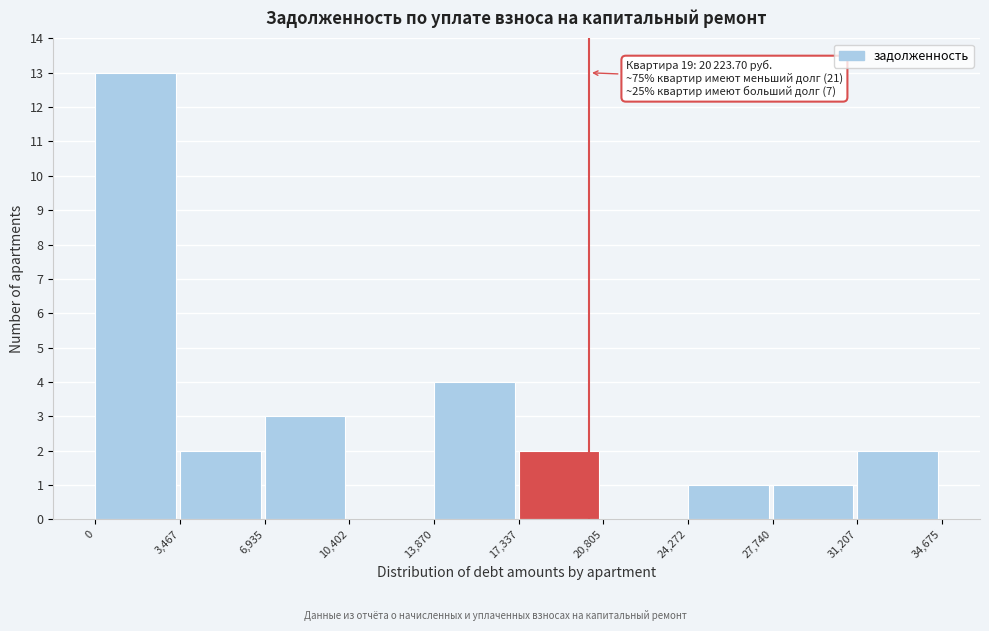

Which range on the x-axis has the tallest bar?

0 to 3,467